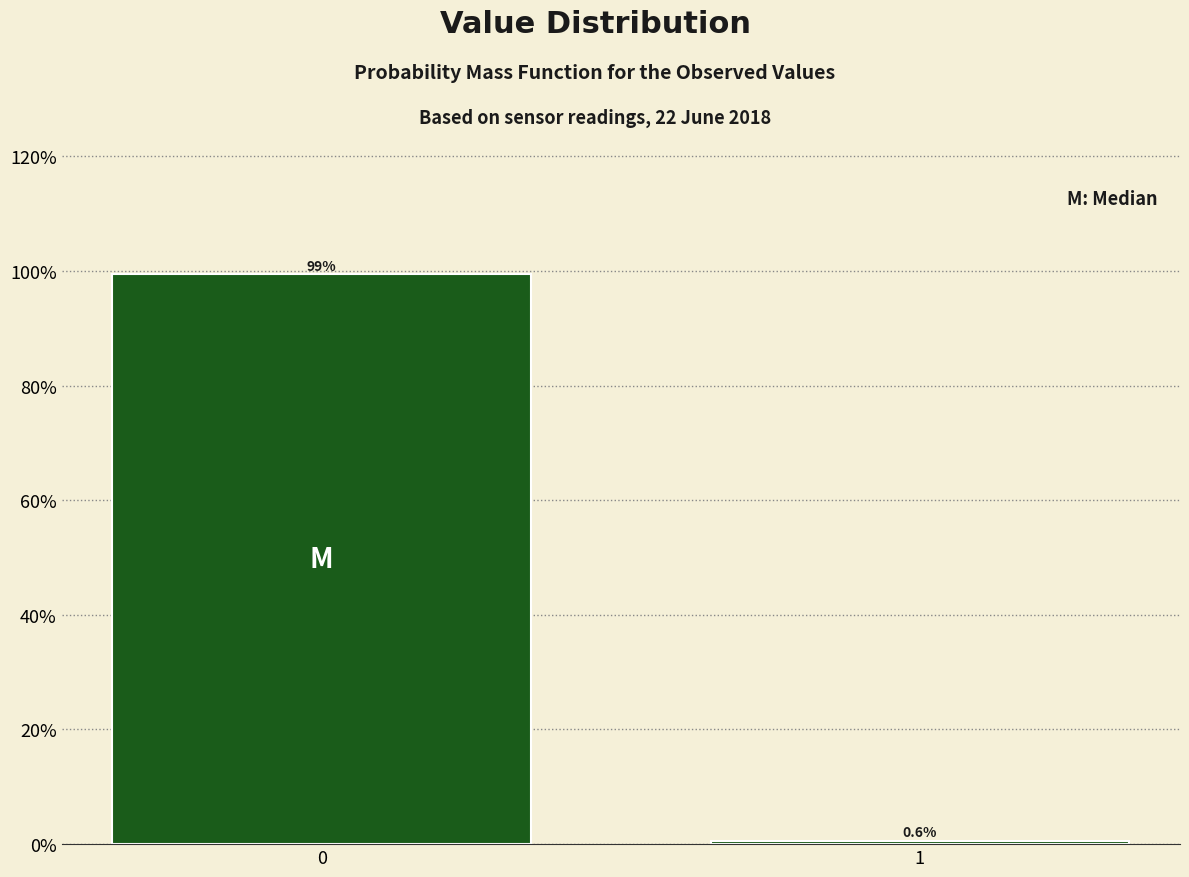

Reading left to right, list all the values displayed in this chart.

0=99.4	1=0.6